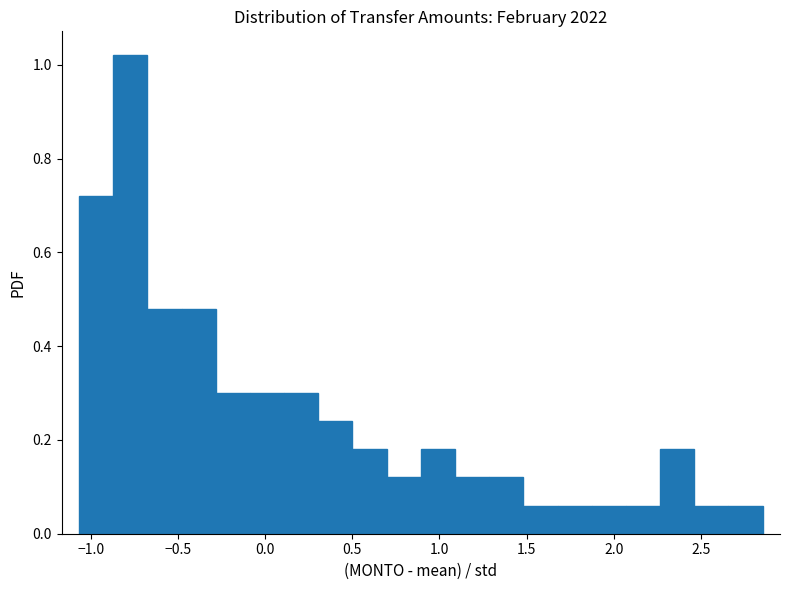

Around what value on the x-axis is the tallest bar? Give the approximate position of its centre, as read against the axis.

-0.75